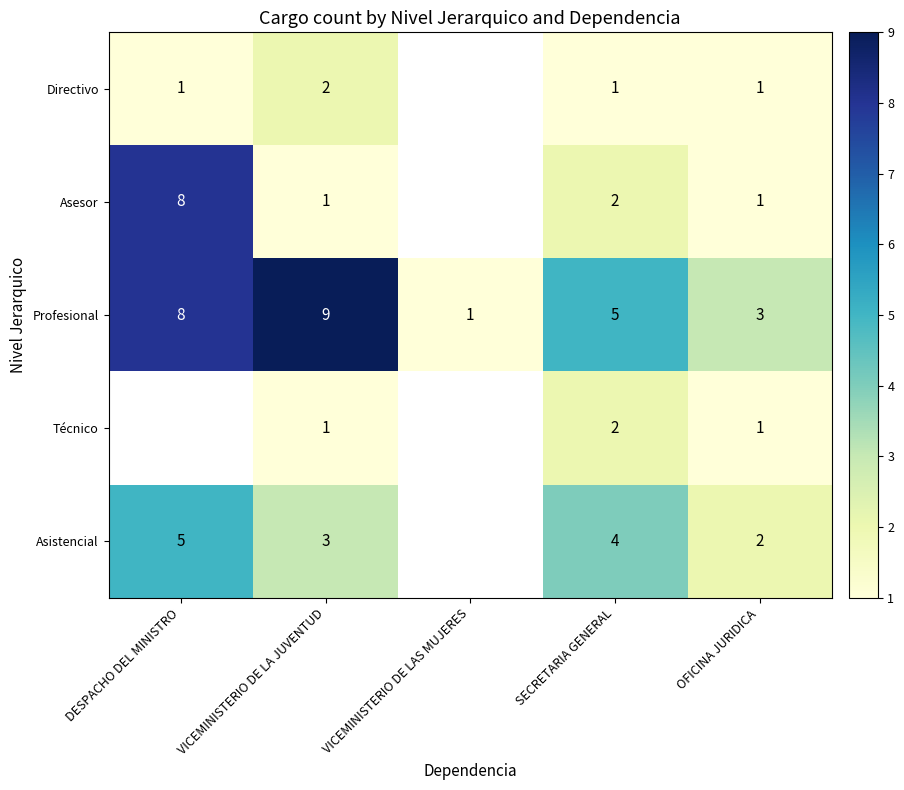

What is the total value across all series at OFICINA JURIDICA?

8